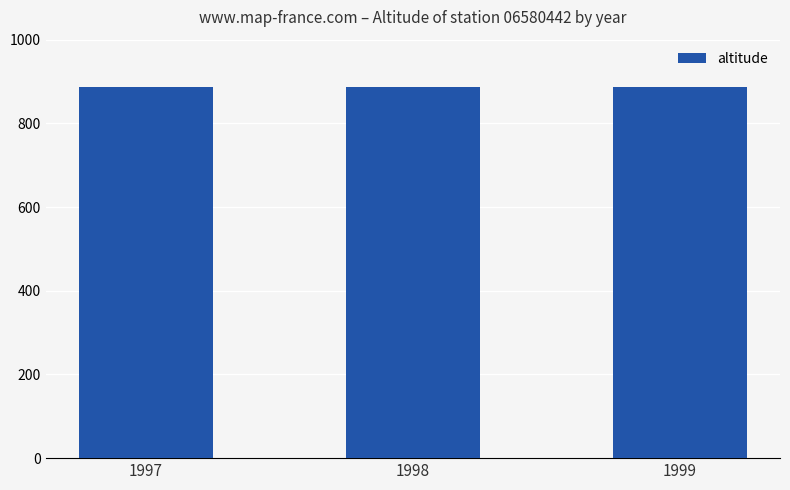

What is the value of the altitude bar at the 1st from the left?

888